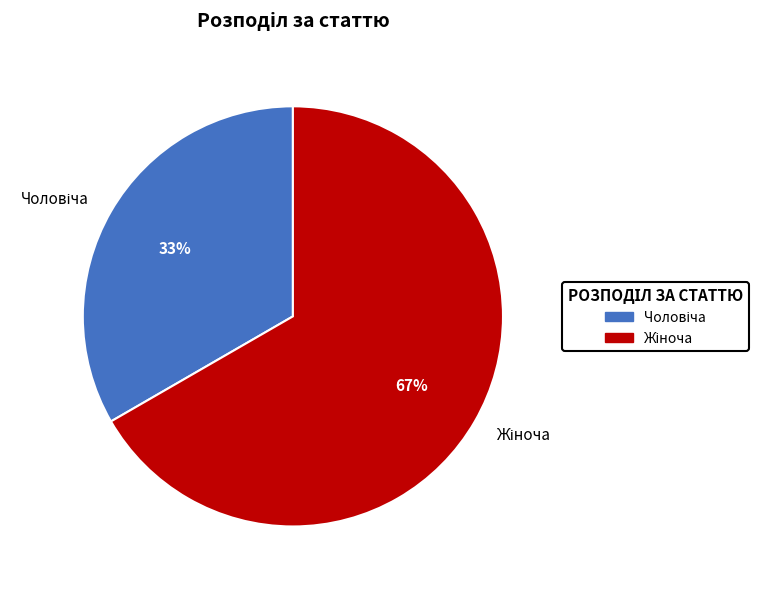

Does any single category account for the majority?

Yes